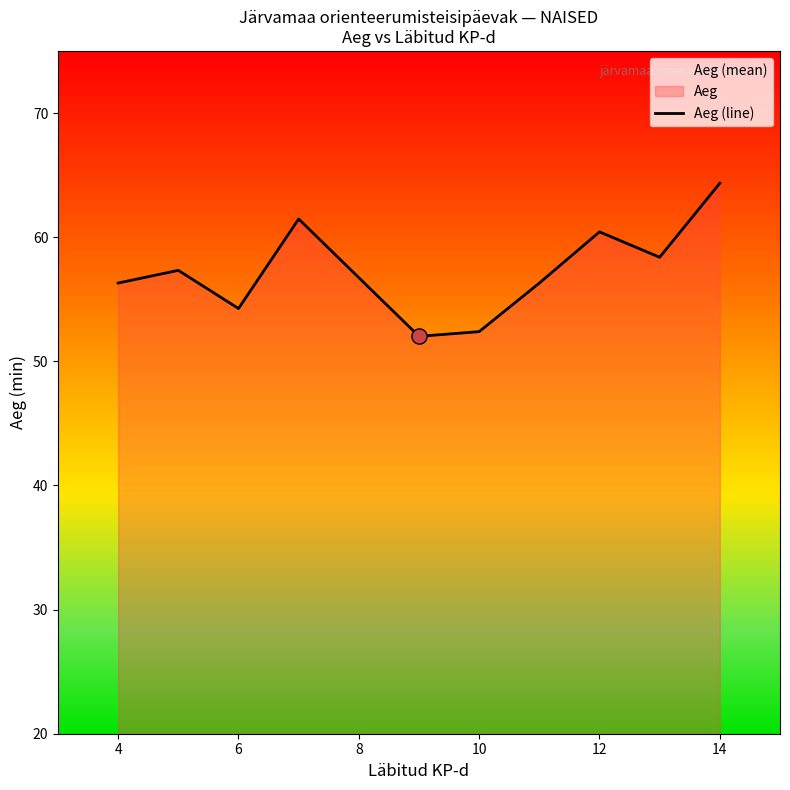

What is the ratio of the value at 12 to the value at 14?

0.9